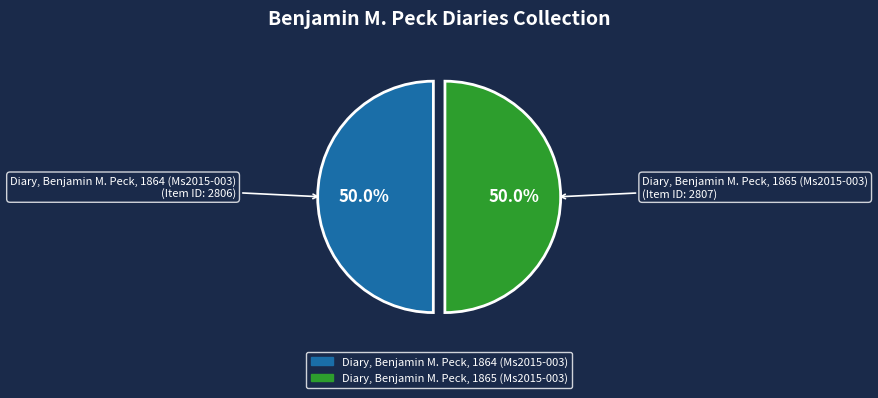

What percentage do Diary, Benjamin M. Peck, 1864 (Ms2015-003) and Diary, Benjamin M. Peck, 1865 (Ms2015-003) together represent?

100.0%